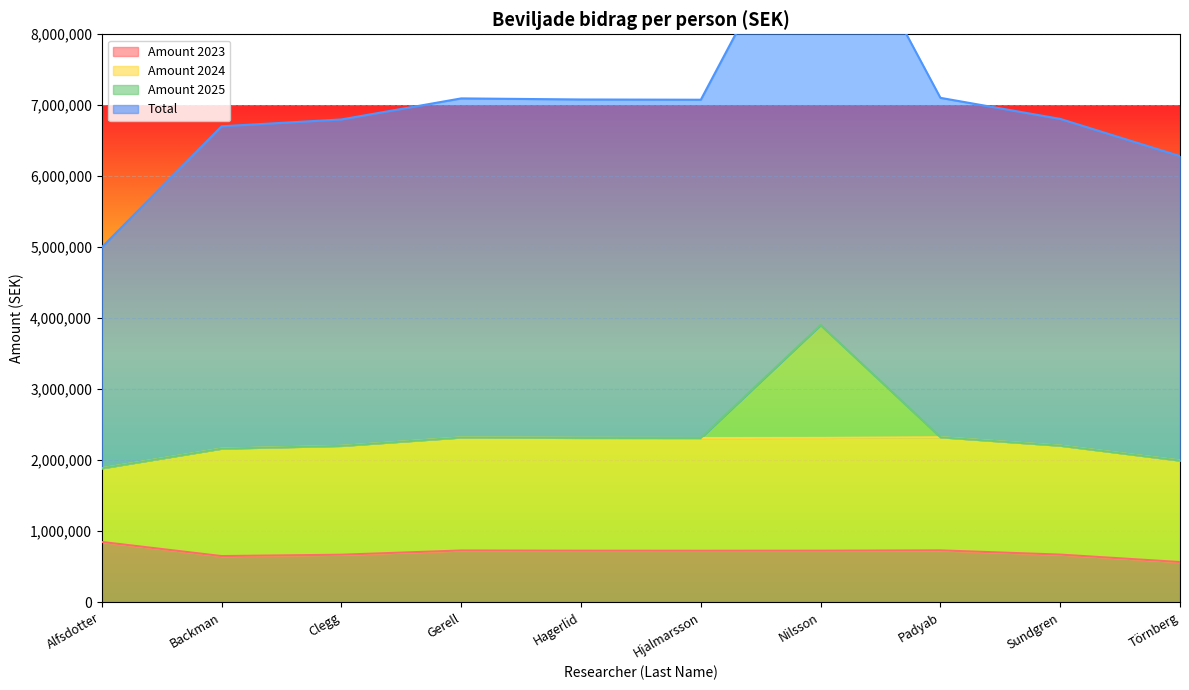

True or false: Total and Amount 2023 cross at least once.

False